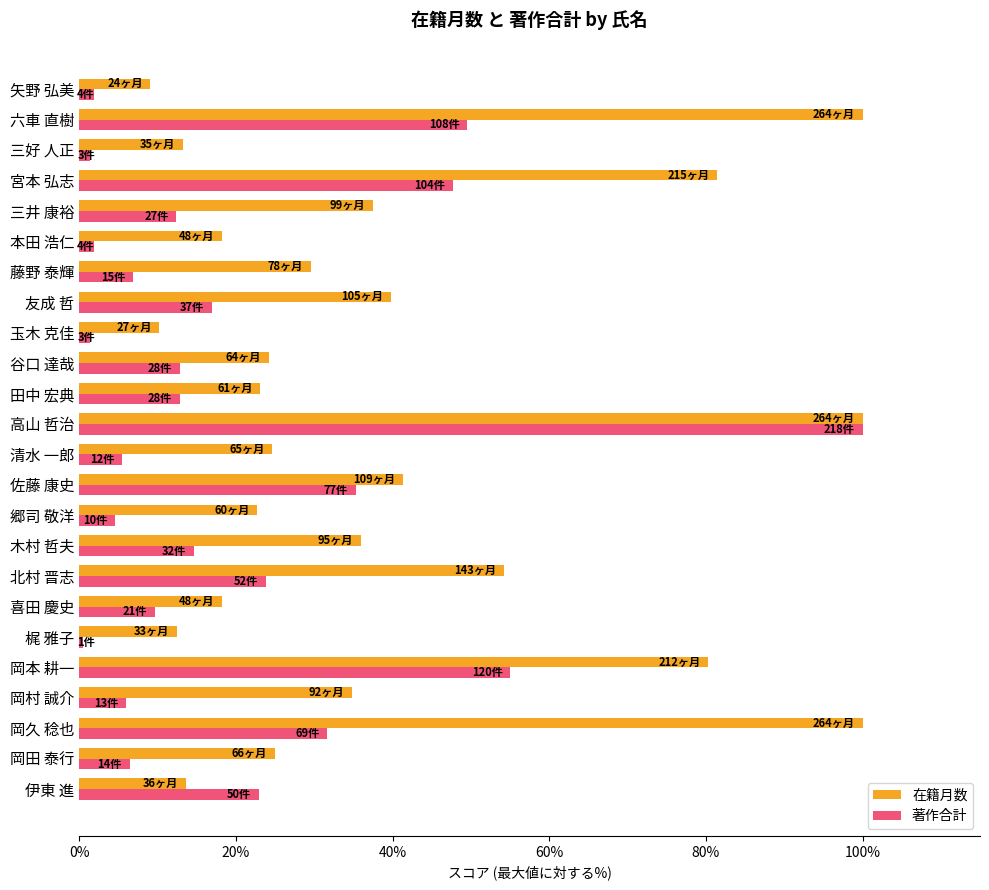

What are all the series names shown in the legend?

在籍月数, 著作合計